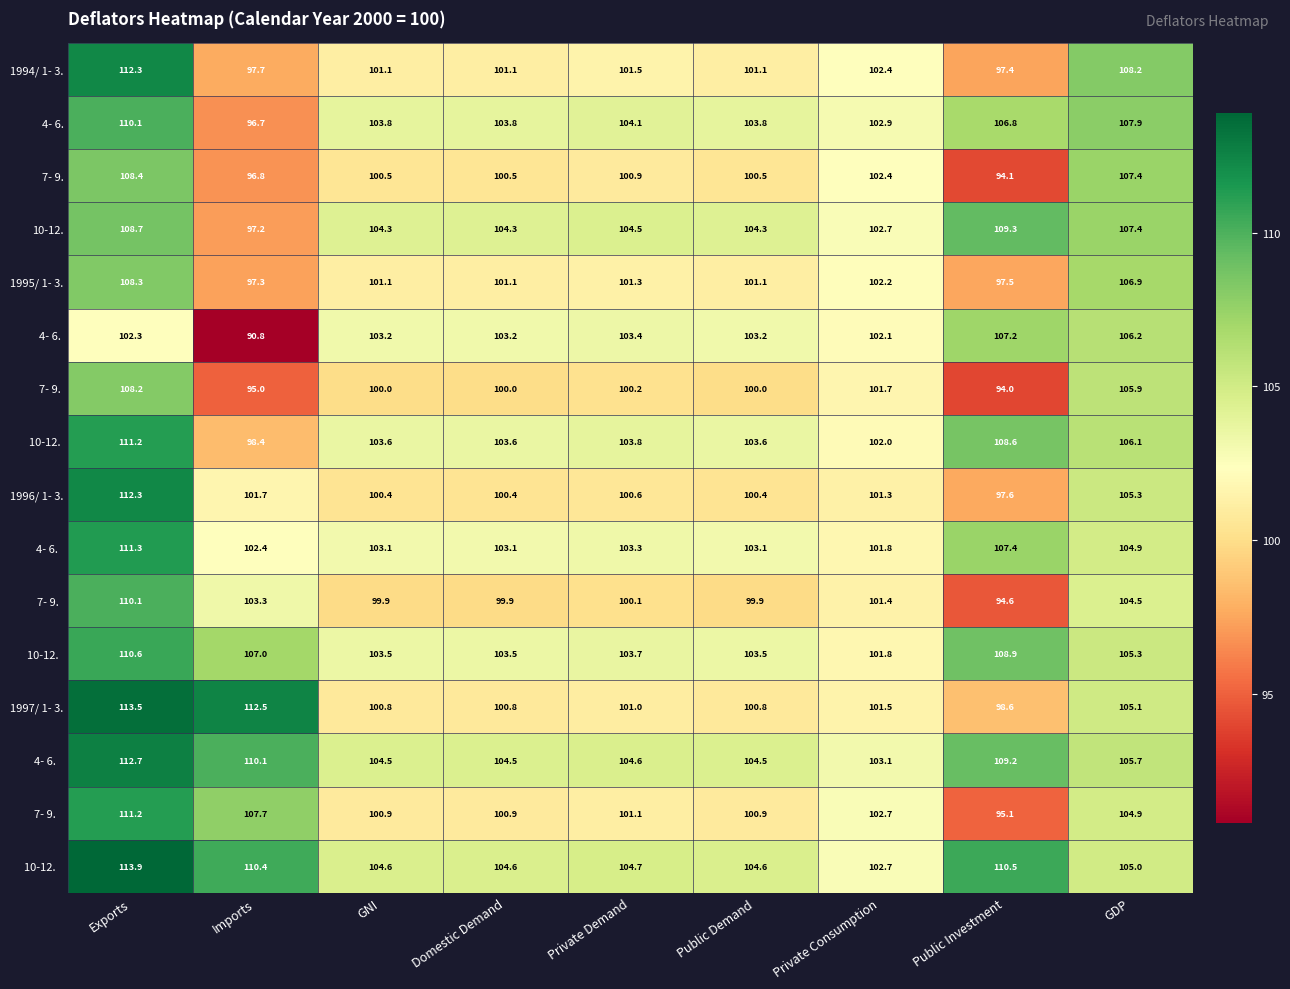

Count the number of categories in the chart.

9